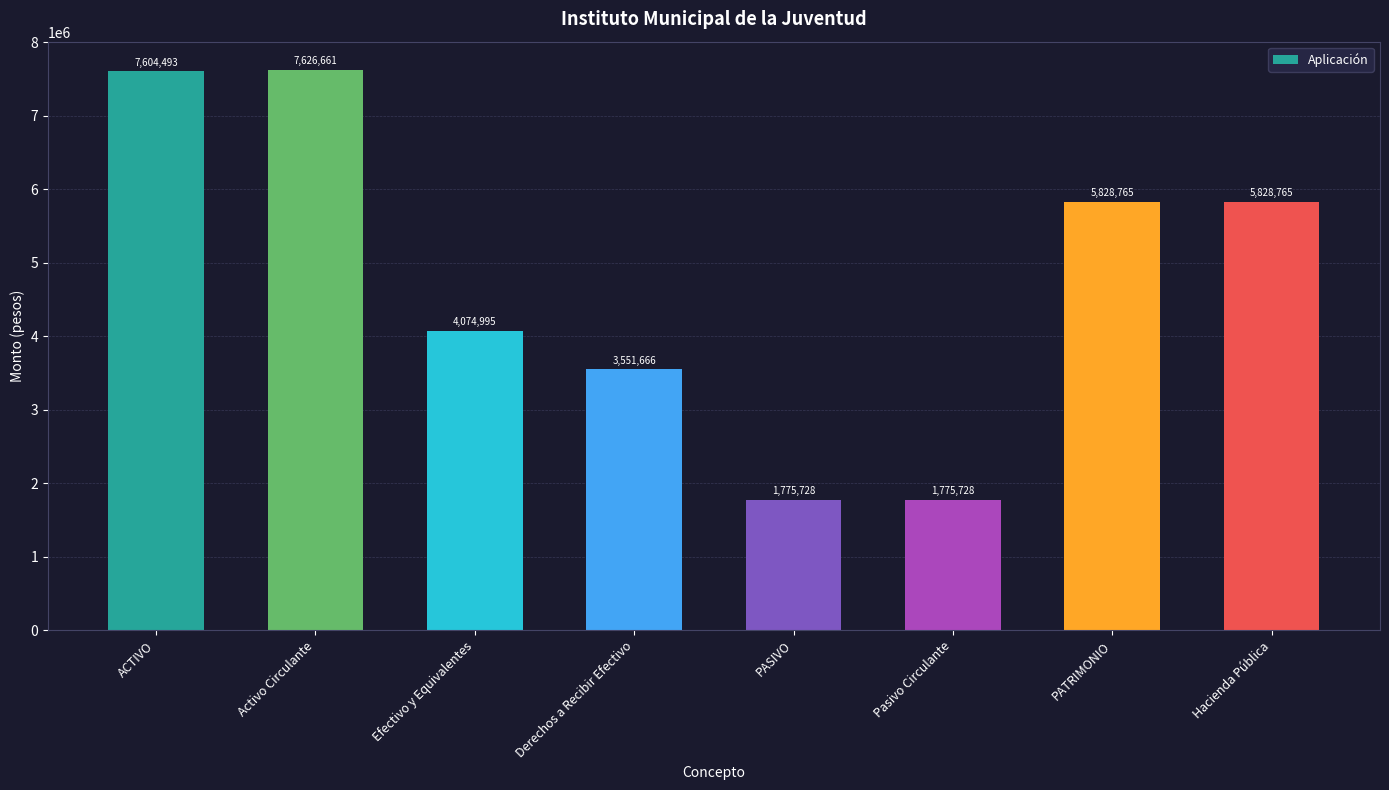

What is the difference between the maximum and minimum values?

5850932.9